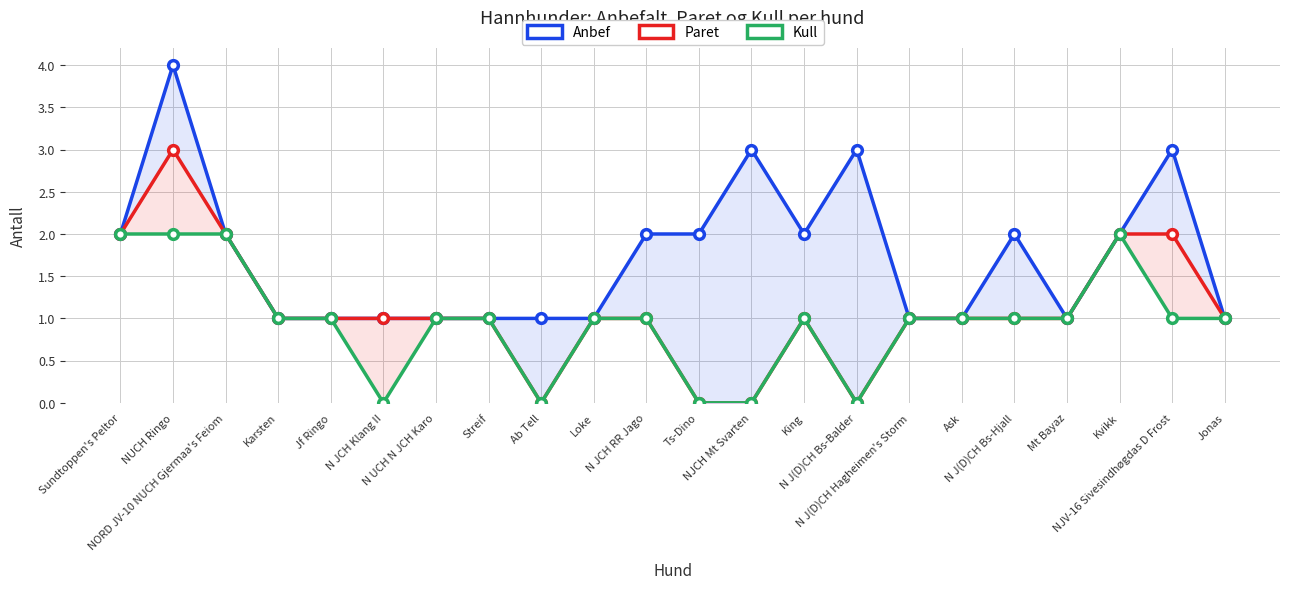

In Kull, how many points are higher than both neighbors (excluding endpoints)?

2